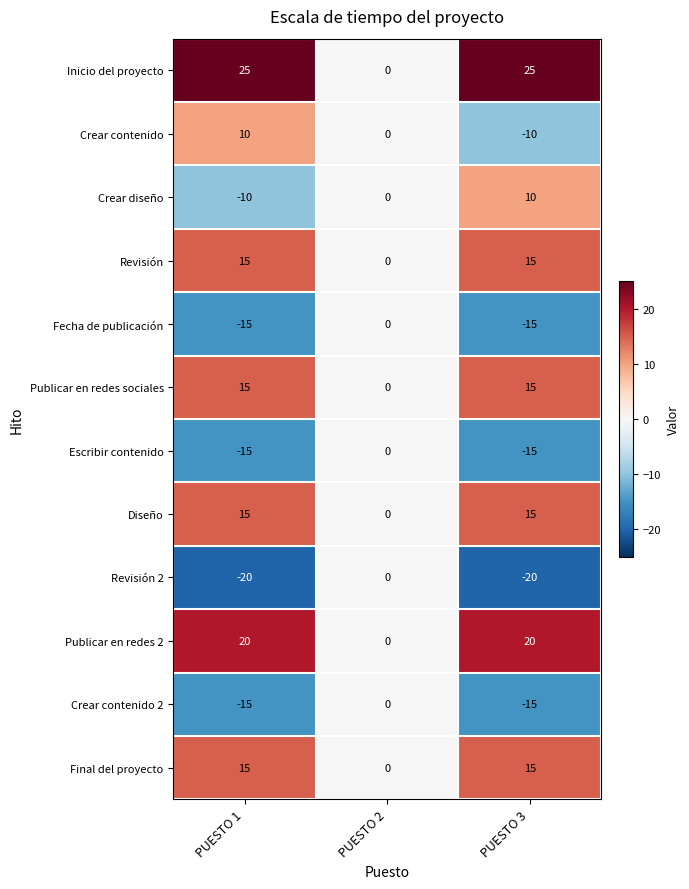

What is the total value across all series at PUESTO 3?

40